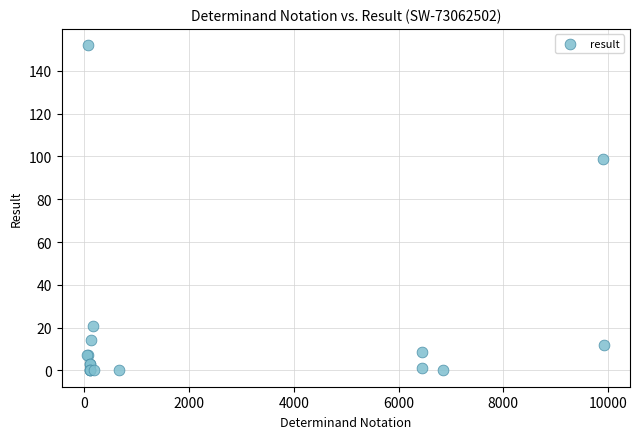

What Y value in the scatter plot is closest to 76?

99.0